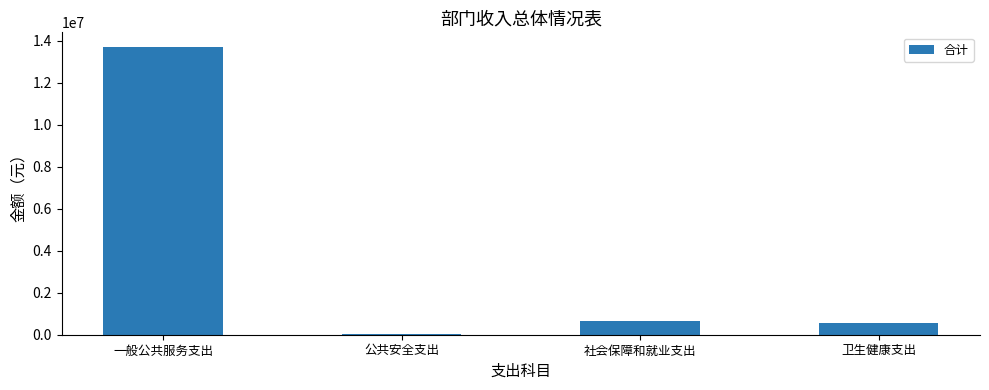

What is the difference between the values at 一般公共服务支出 and 社会保障和就业支出?

13059581.2